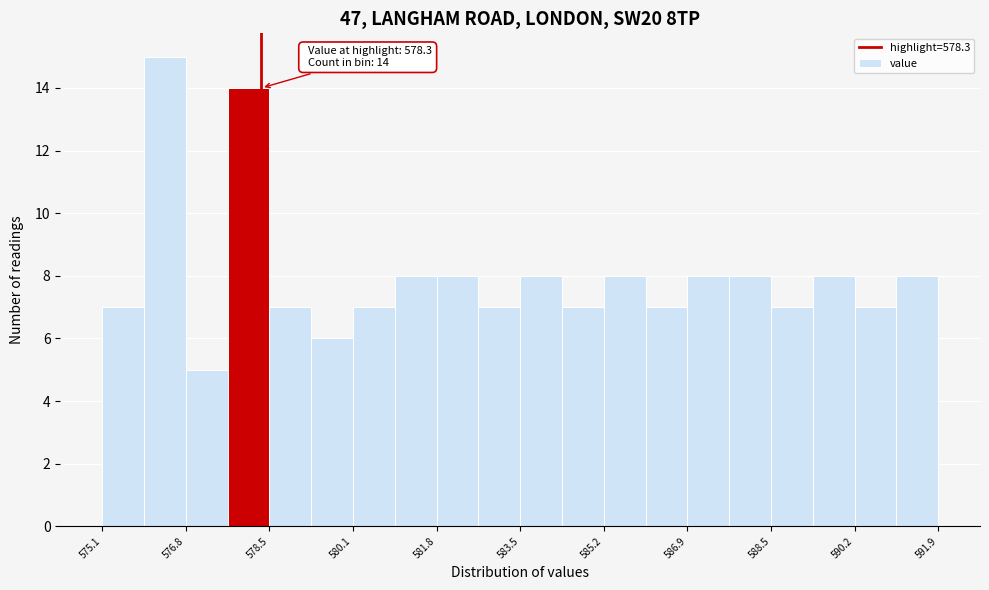

Over which range of the x-axis is the bar tallest?

575.94 to 576.78